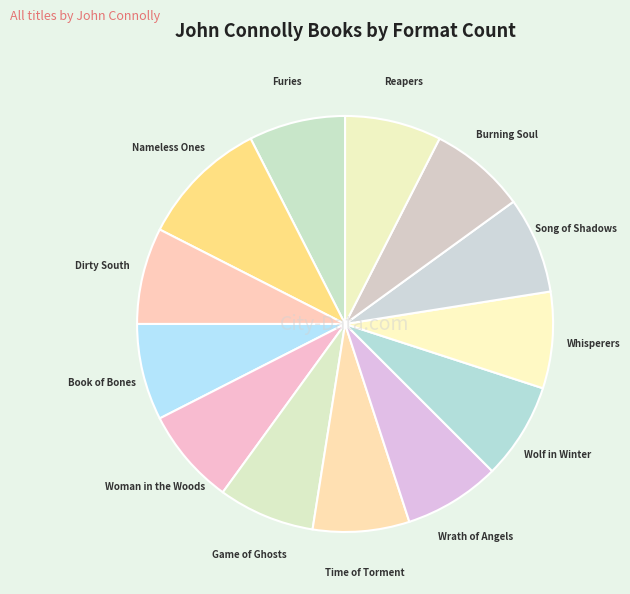

Does Burning Soul account for over 50% of the chart?

No